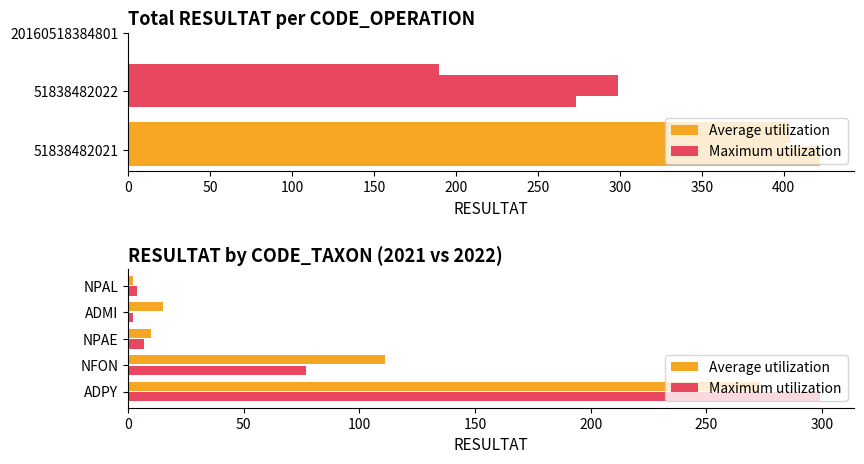

What are all the series names shown in the legend?

Average utilization, Maximum utilization